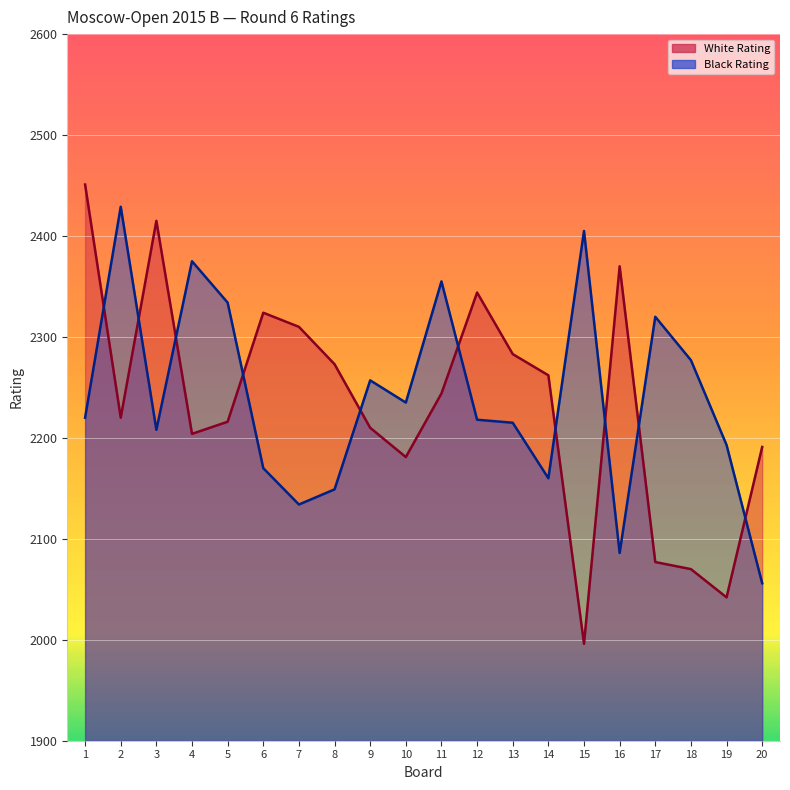

Which series ends up on top after the final intersection of White Rating and Black Rating?

White Rating